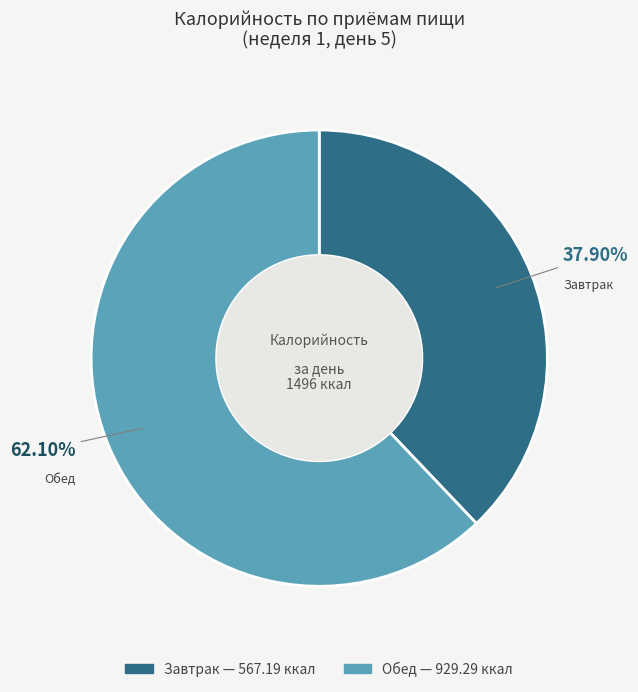

How many slices are in this pie chart?

2